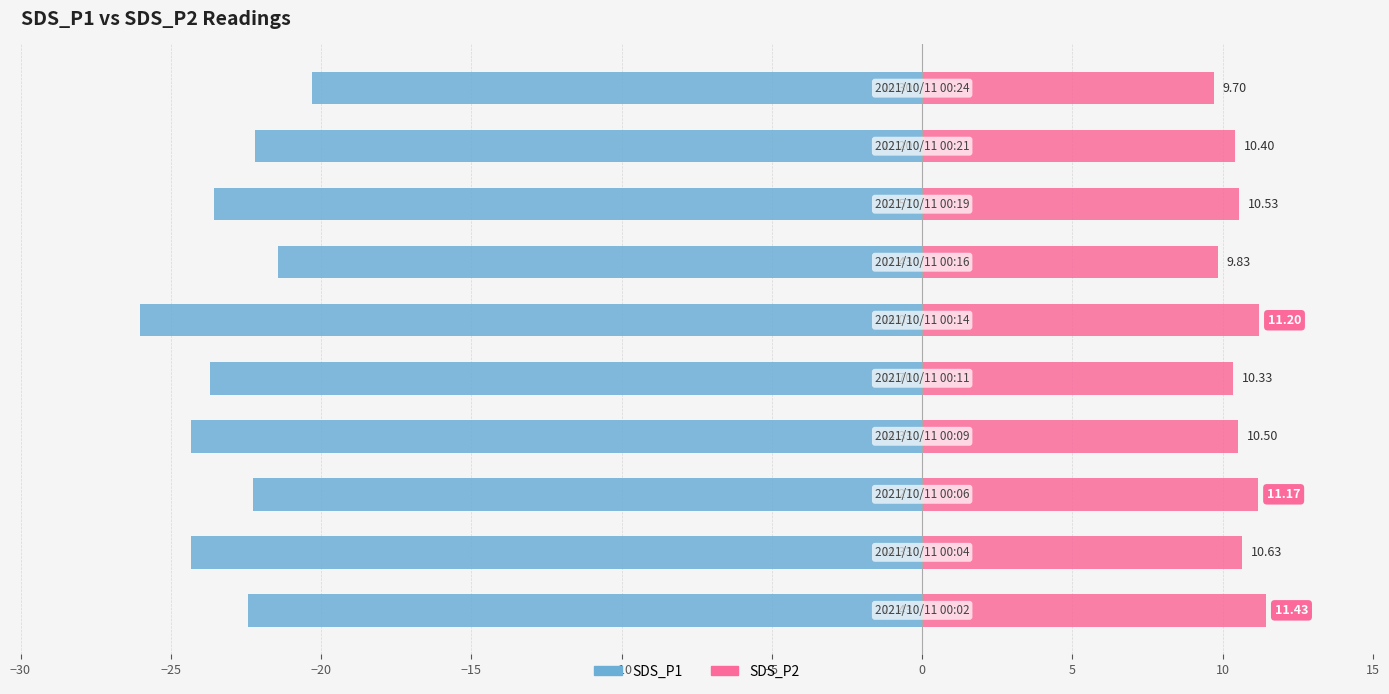

Which series has the widest spread of values?

SDS_P1